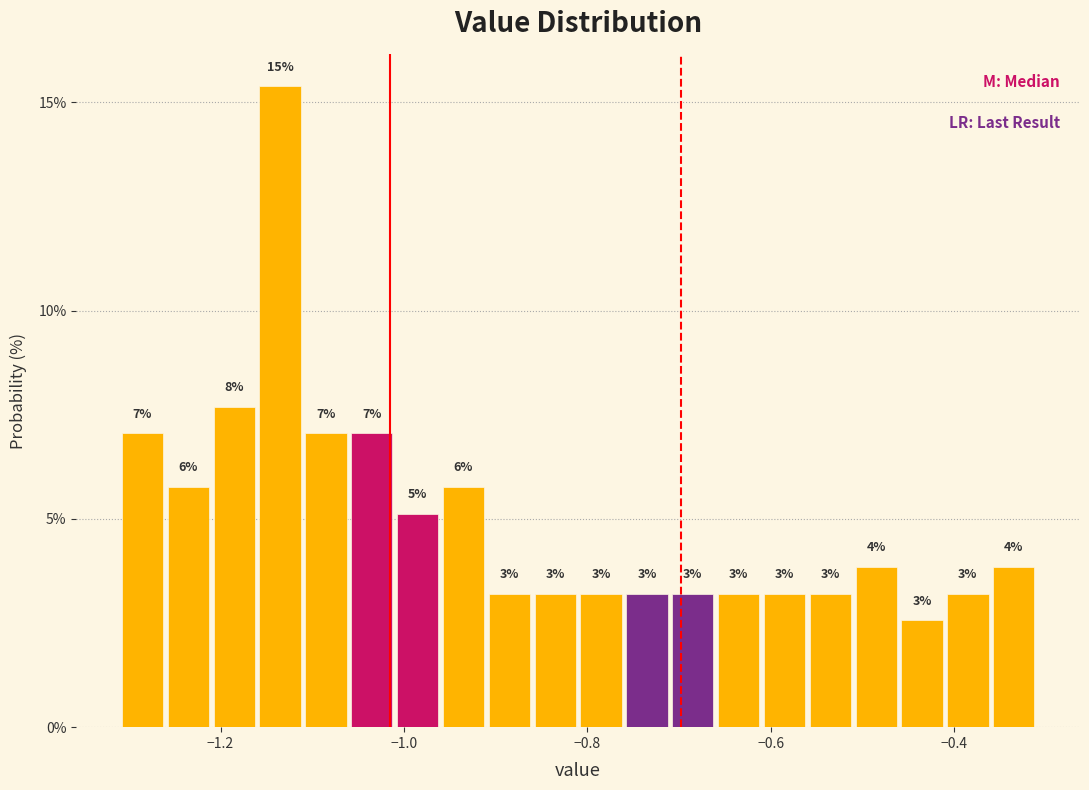

Around what value on the x-axis is the tallest bar? Give the approximate position of its centre, as read against the axis.

-1.14